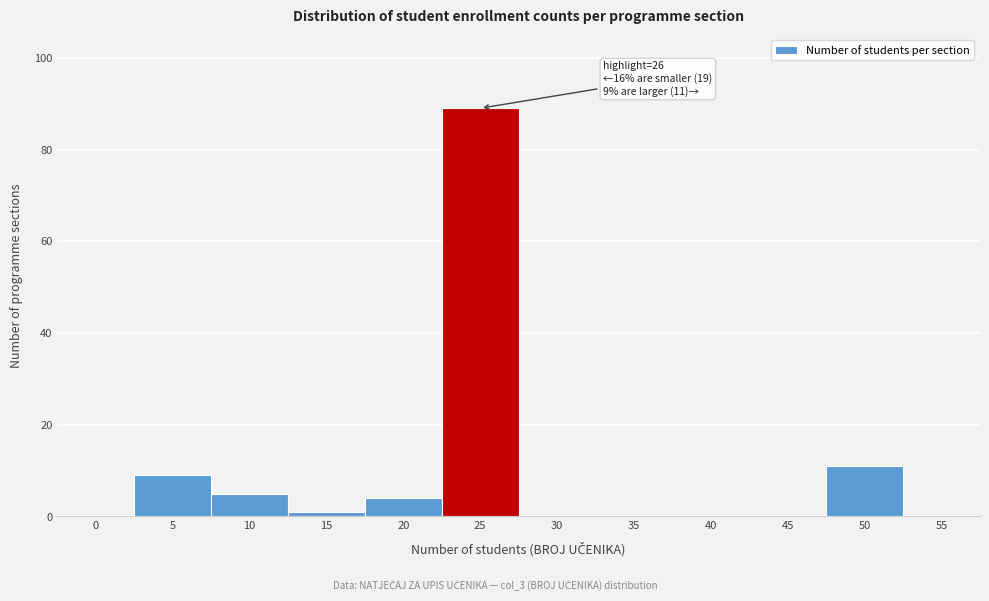

Reading right to left, what are all the values shown in this chart?

55=0	50=11	45=0	40=0	35=0	30=0	25=89	20=4	15=1	10=5	5=9	0=0